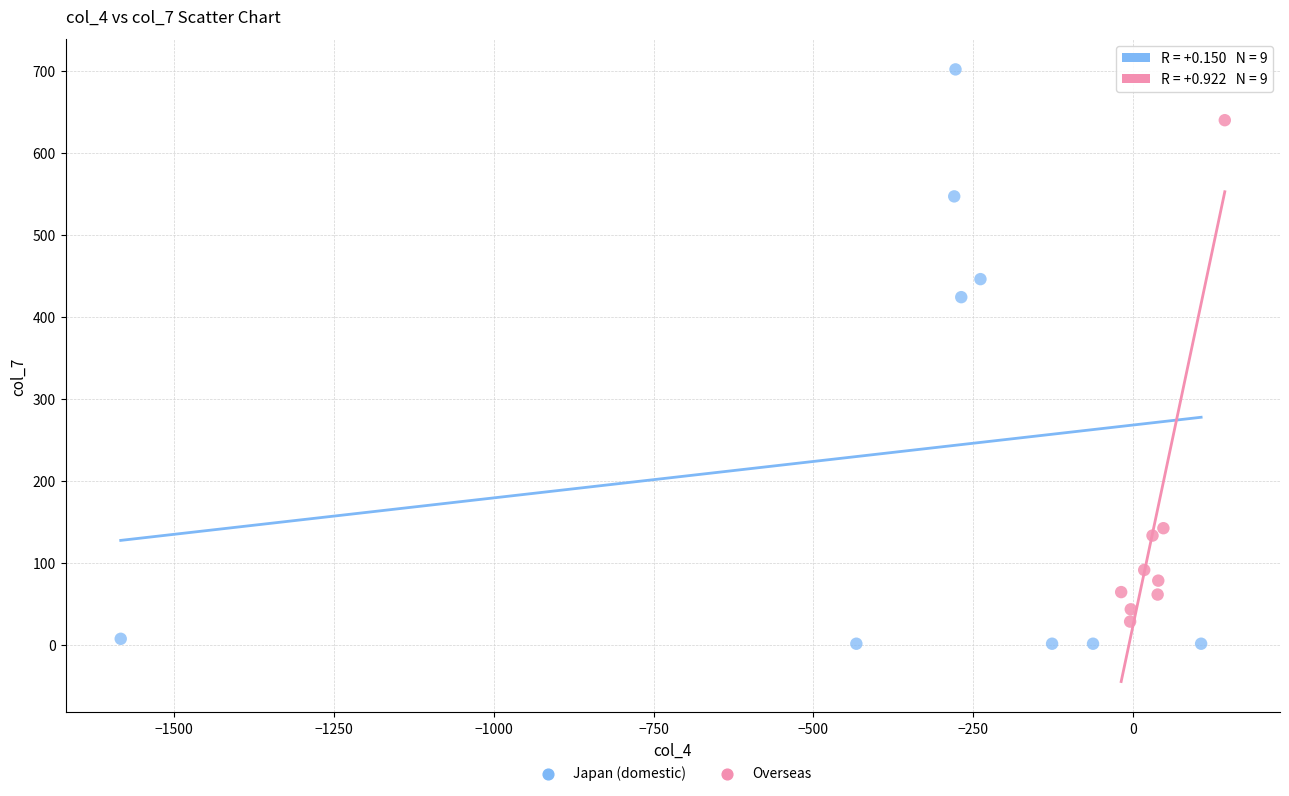

Which series reaches the maximum Y coordinate?

Japan (domestic)